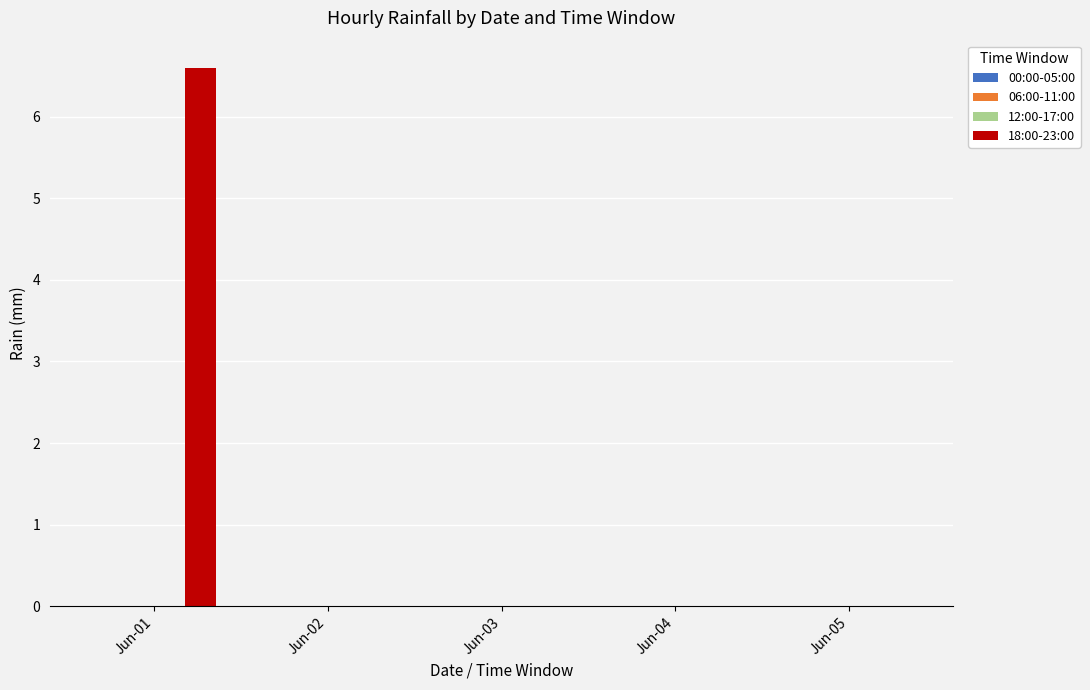

What is the sum of all values?

6.6